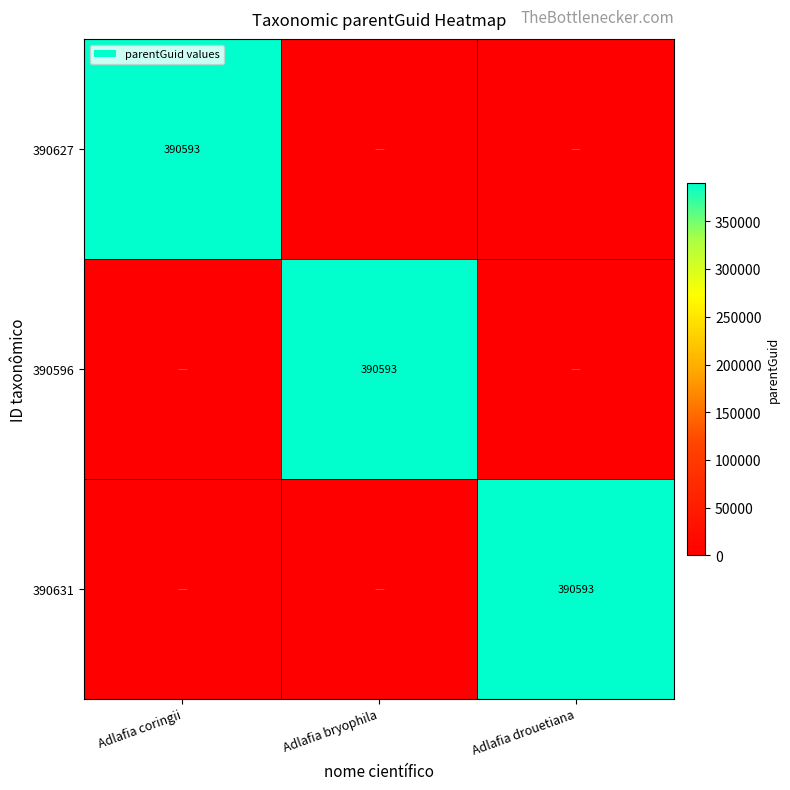

Is it true that 390631 equals 215148 at Adlafia drouetiana?

False